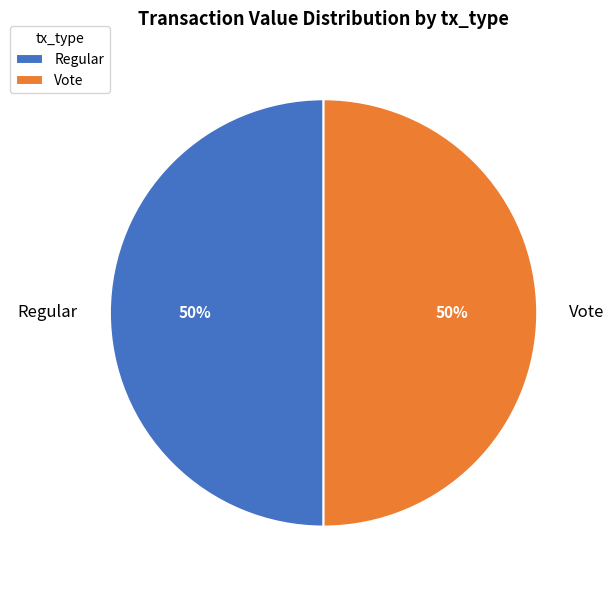

Do Vote and Regular together represent more than half of the pie?

Yes